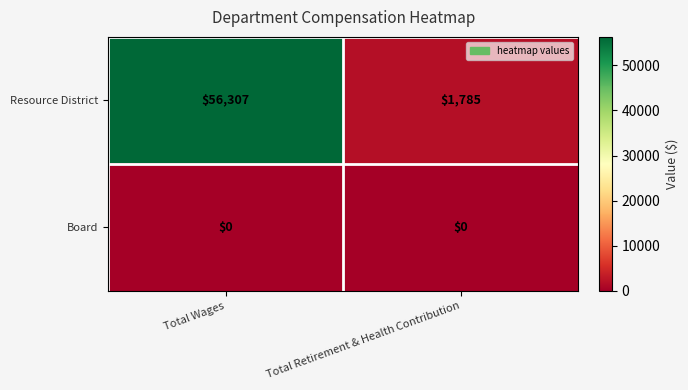

List the series in order of their peak value, highest first.

Resource District, Board